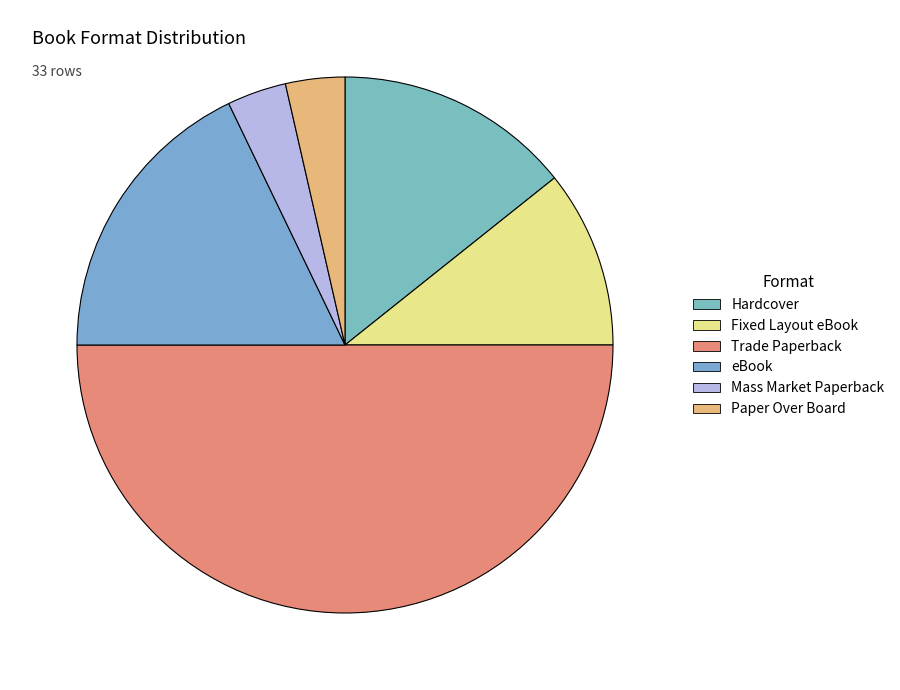

Between Hardcover and Mass Market Paperback, which is larger?

Hardcover